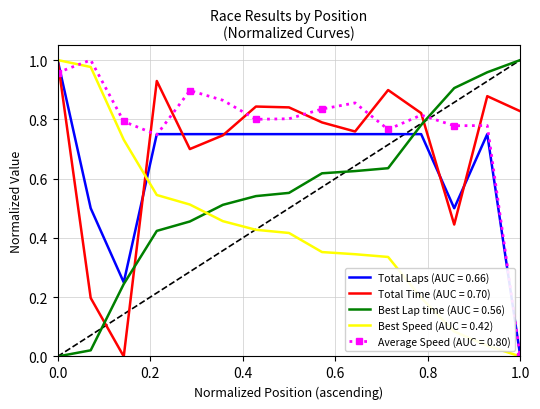

Which series has the largest total across all categories?

Average Speed (AUC = 0.80)